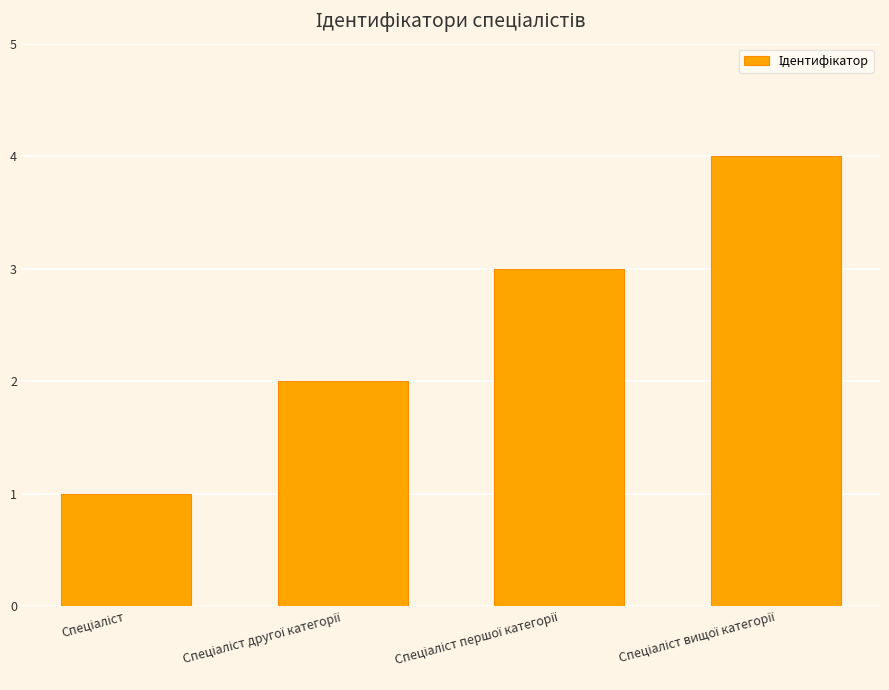

What is the smallest value displayed?

1